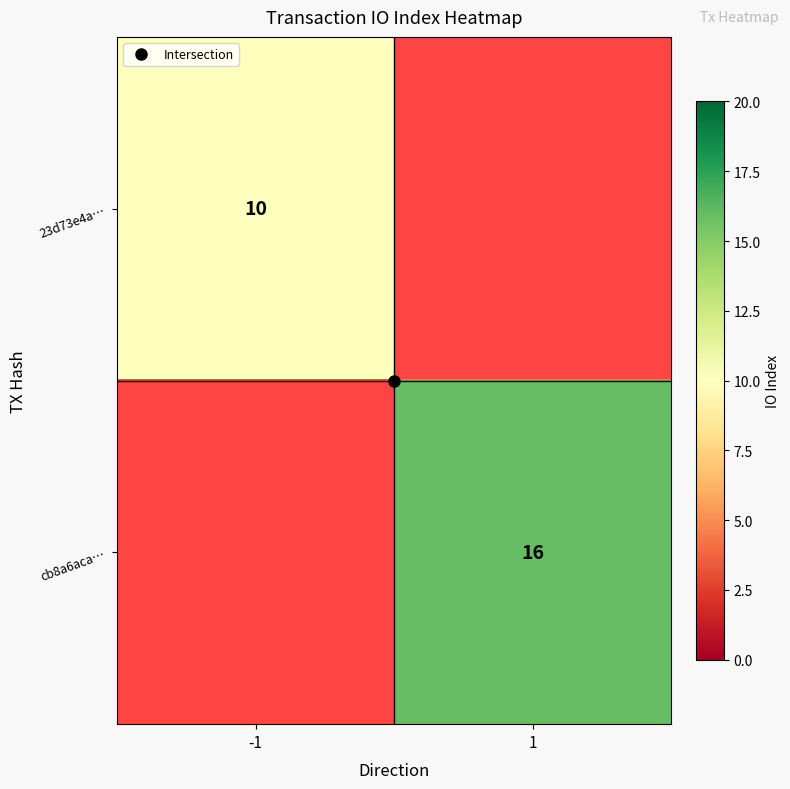

At which category is the sum across all series the highest?

1